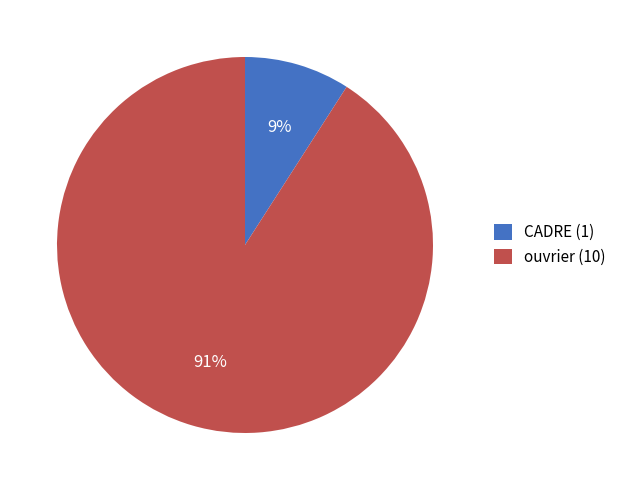

Which slice is the smallest?

CADRE (1)